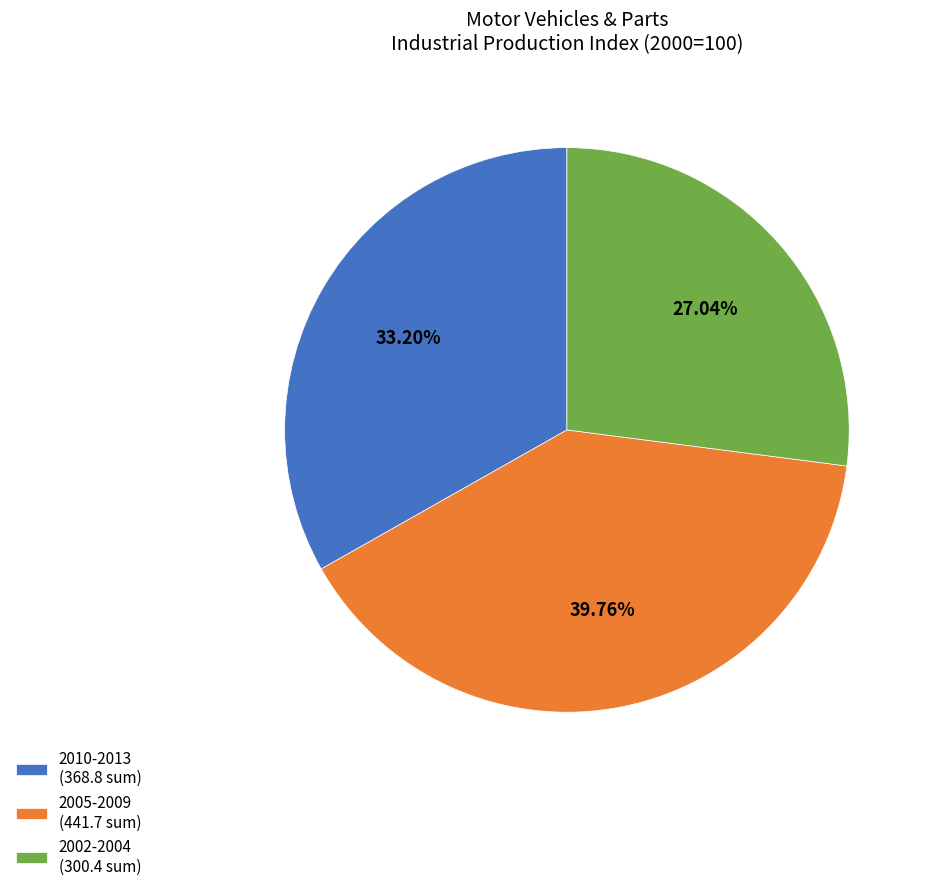

Does any single category account for the majority?

No